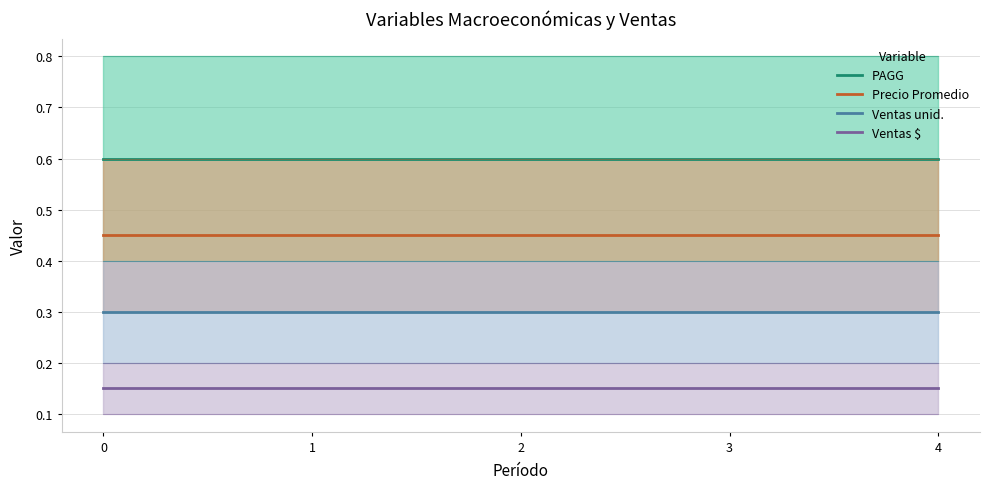

True or false: Precio Promedio and PAGG intersect in this chart.

False